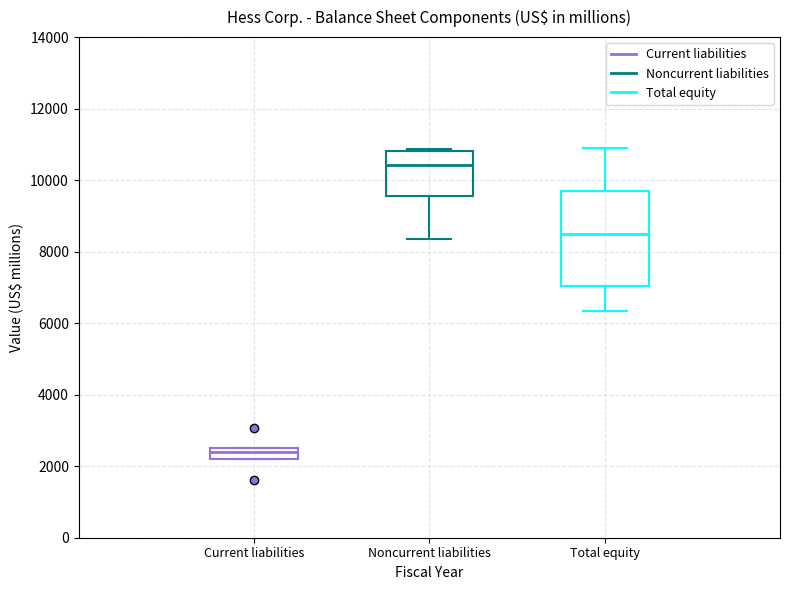

Where does the upper whisker of the box for Total equity end on the y-axis? The values are not printed on the chart, so give them approximately, as read against the axis.

10800